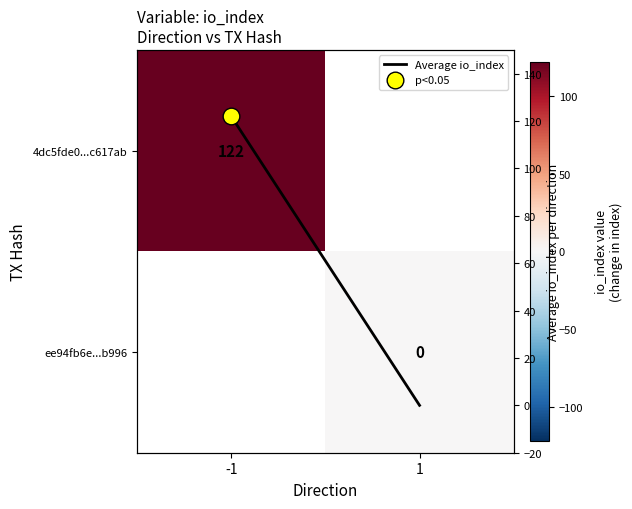

Which series changed the most between -1 and 1?

Average io_index